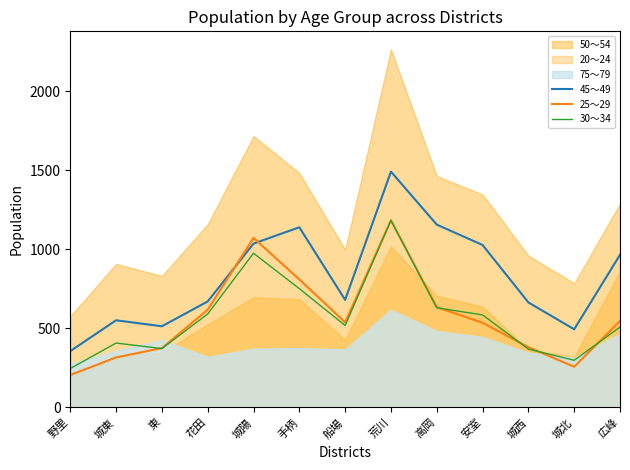

What is the label of the 4th point from the left?

花田